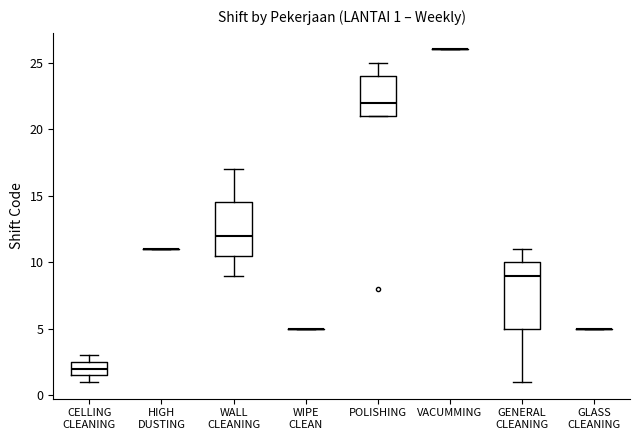

Comparing the boxes themselves (not the whiskers), which one is the tallest?

GENERAL CLEANING